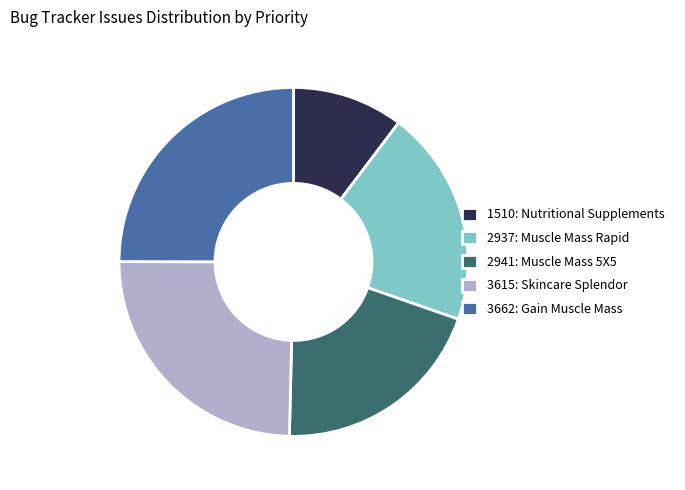

How many segments does this pie chart have?

5